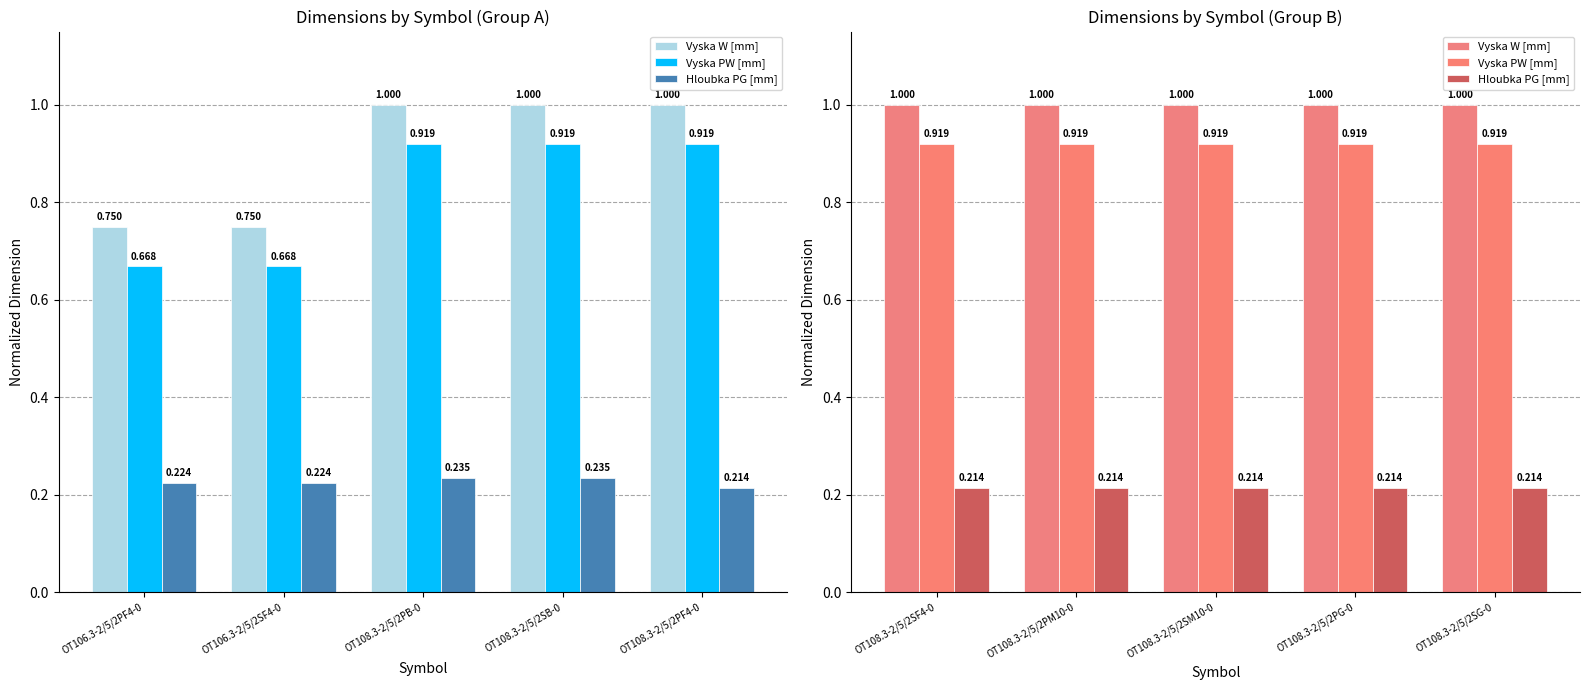

Rank the series by their maximum value, from lowest to highest.

Hloubka PG [mm], Vyska PW [mm], Vyska W [mm]